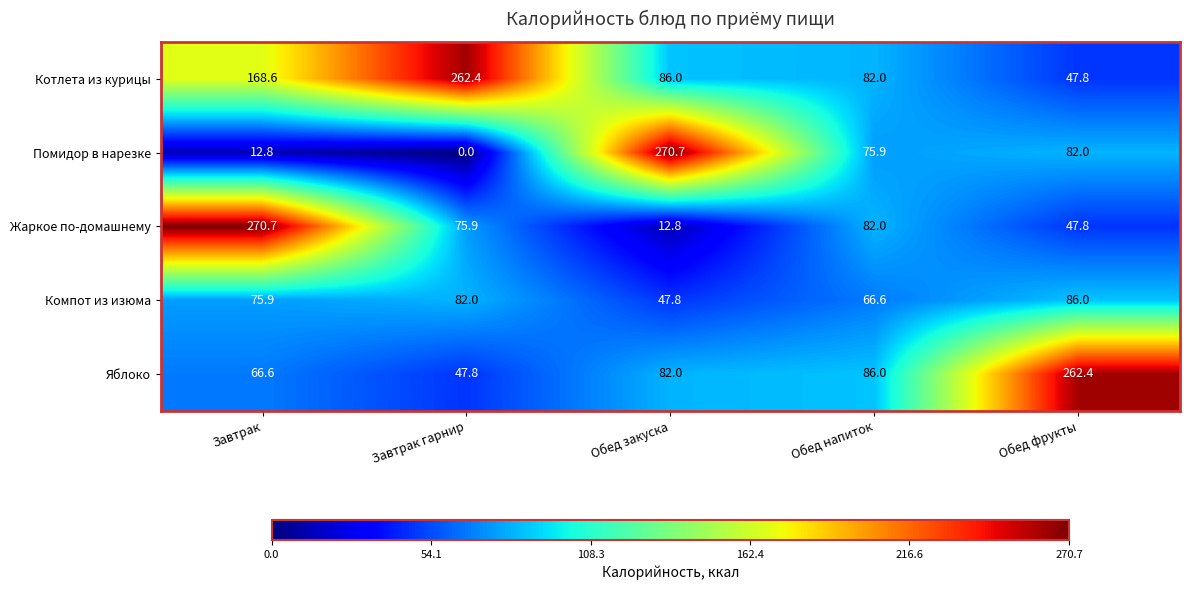

At which category does the chart reach its minimum across all series?

Завтрак гарнир